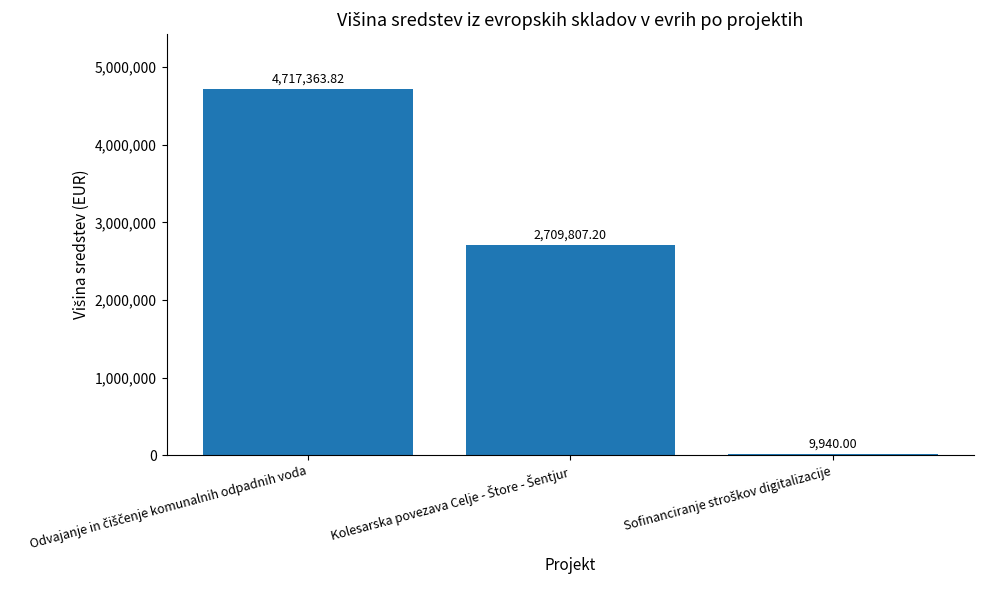

How many data points does each series have?

3